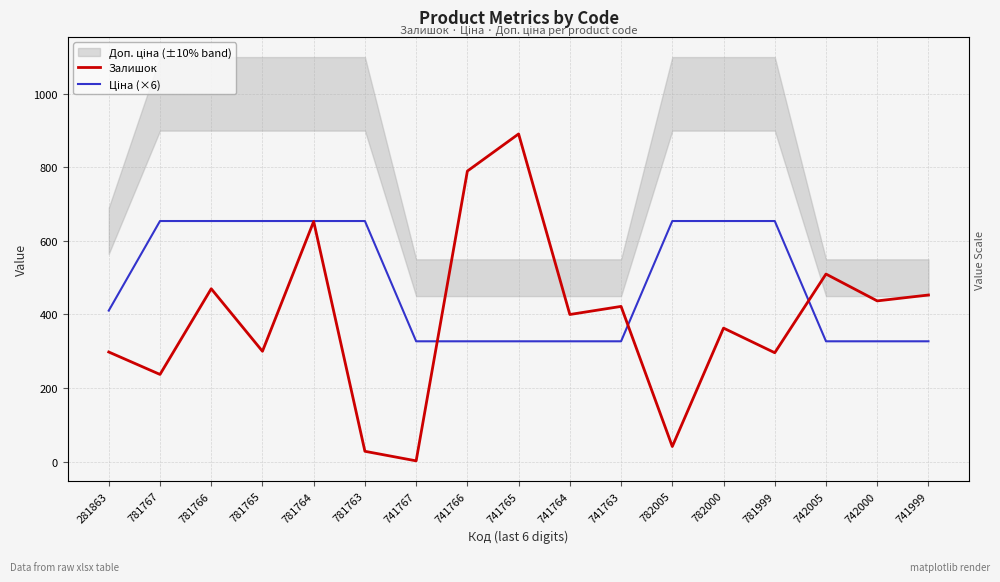

Which has a higher value, 781765 or 781766?

781766